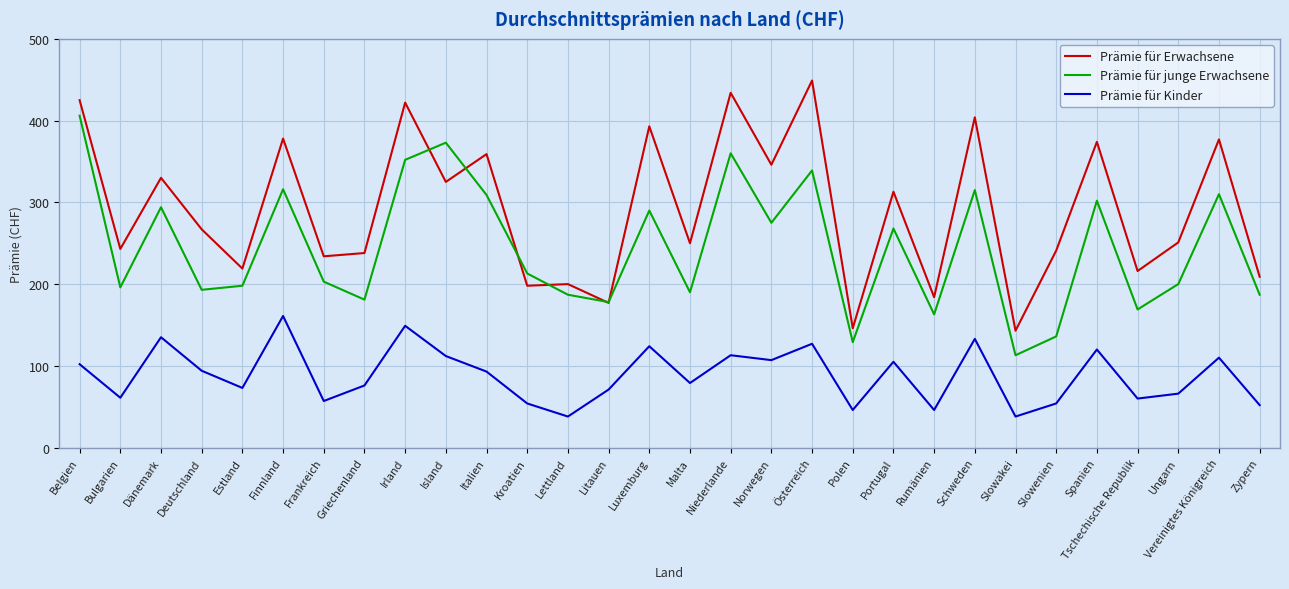

In Prämie für junge Erwachsene, how many points are higher than both neighbors (excluding endpoints)?

10